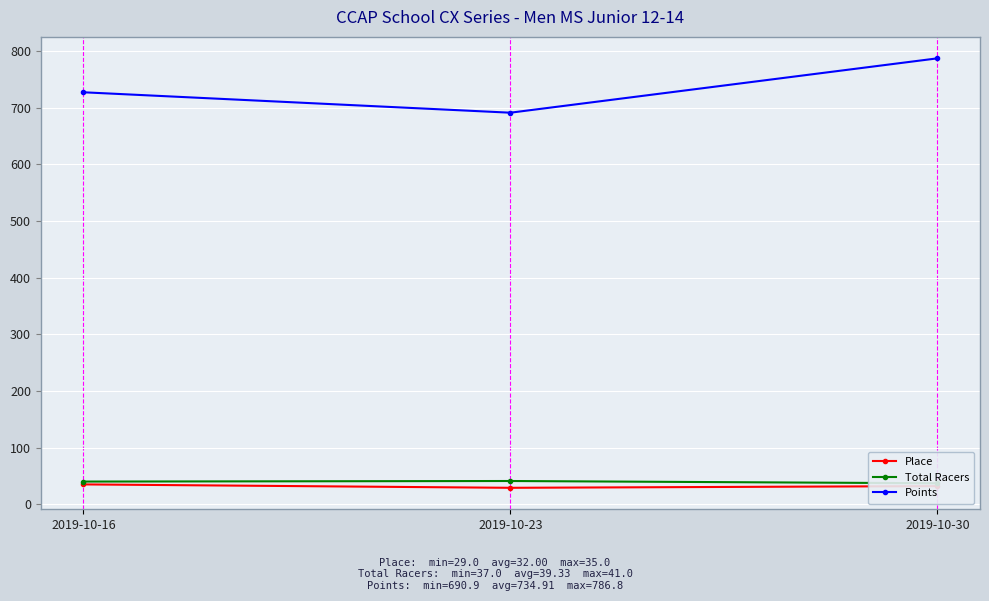

What is the total value across all series at 2019-10-16?

802.0